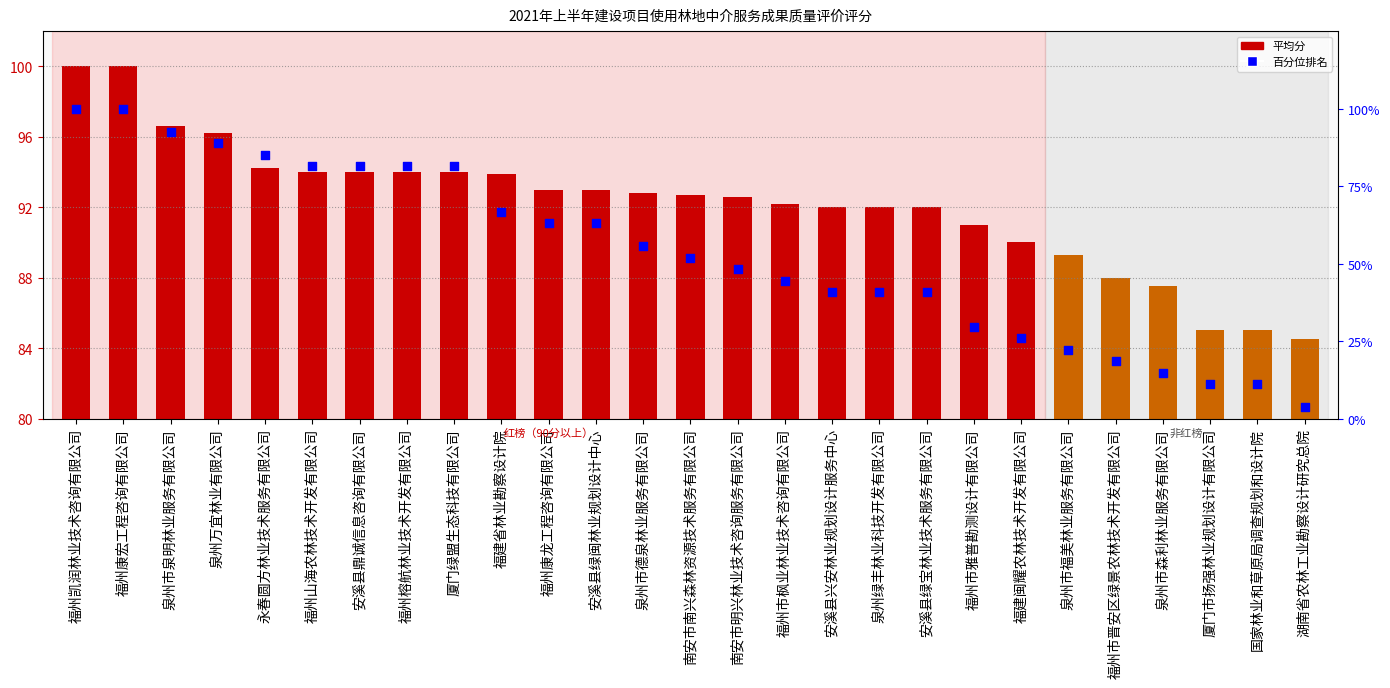

What are all the series names shown in the legend?

平均分, 百分位排名